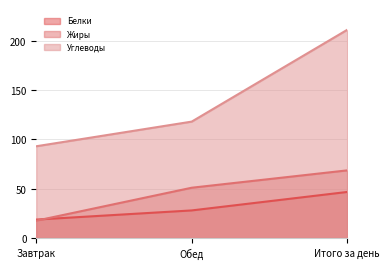

List the series in order of their peak value, highest first.

Углеводы, Жиры, Белки